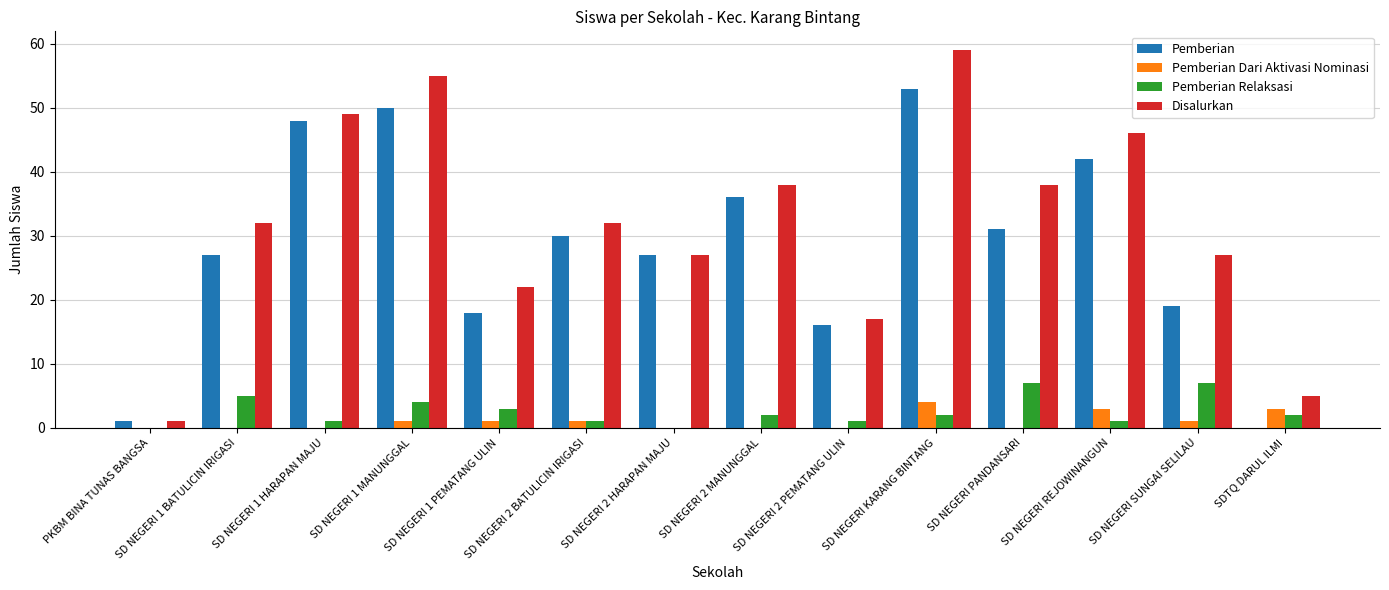

Which series has the largest total across all categories?

Disalurkan